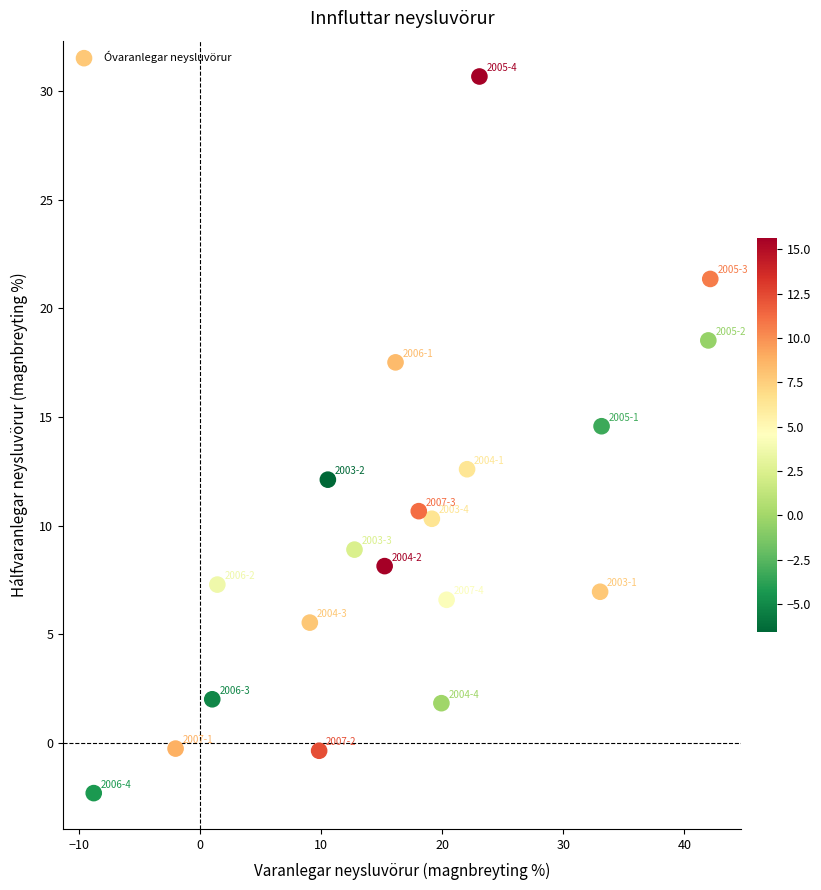

What Y value in the scatter plot is closest to 14?

14.6